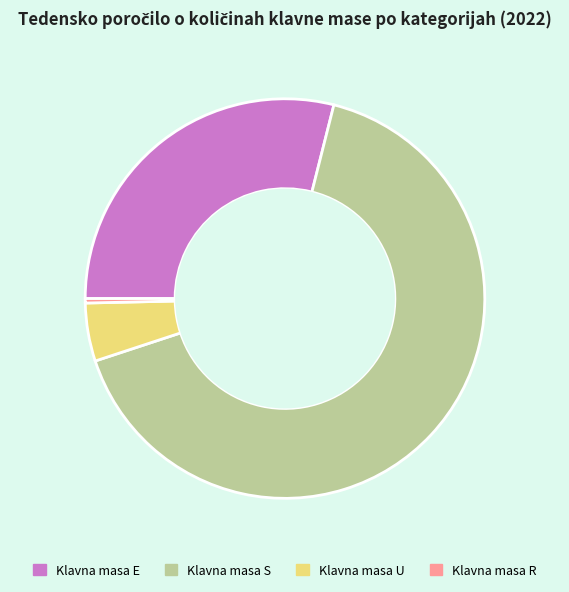

Does any single category account for the majority?

Yes